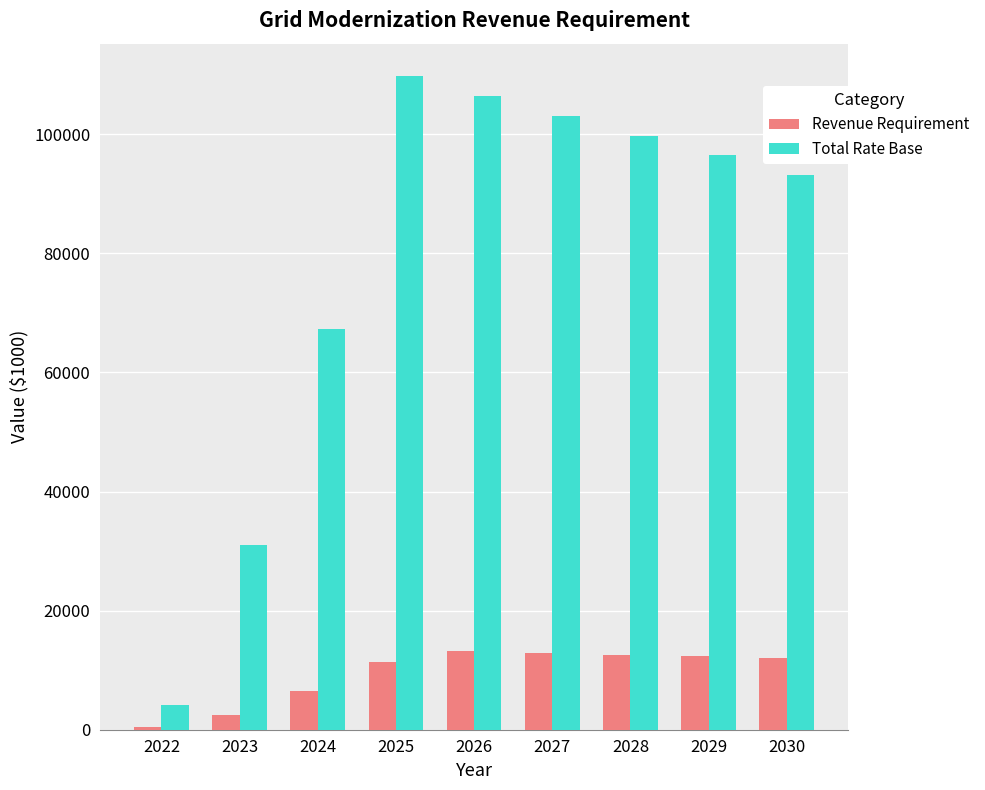

List the series in order of their peak value, highest first.

Total Rate Base, Revenue Requirement